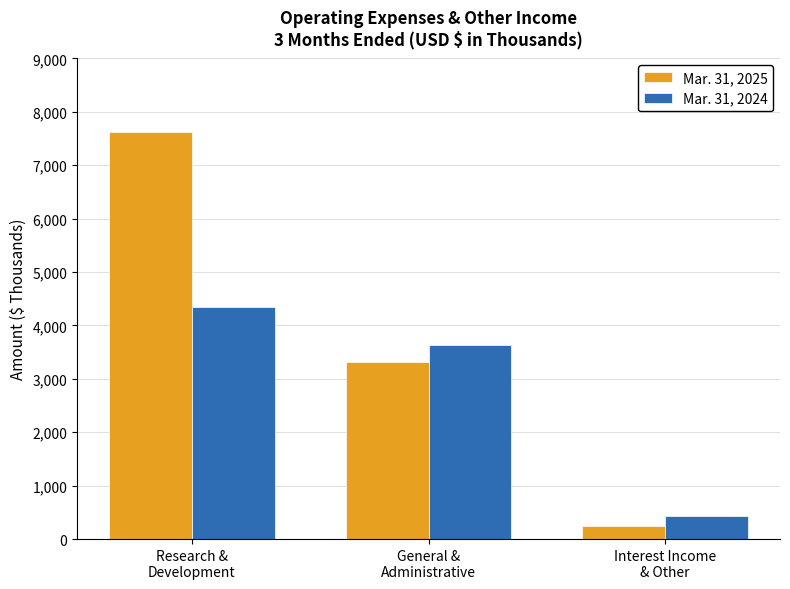

What is the label of the 1st bar from the right?

Interest Income
& Other